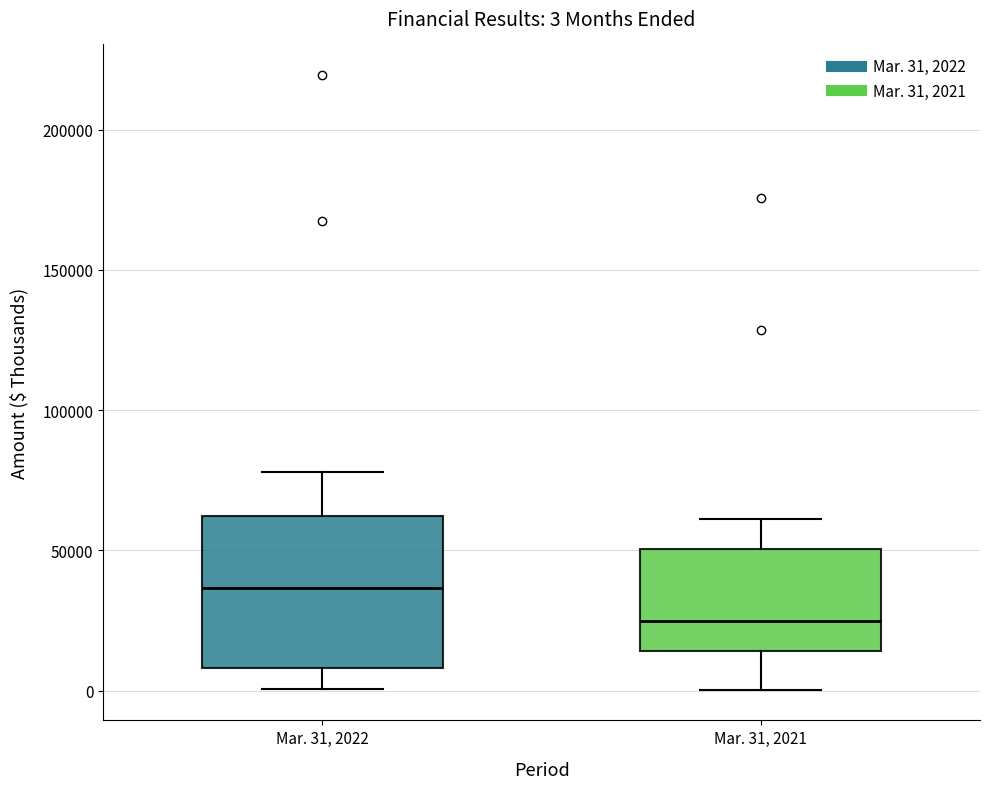

Which box is the tallest, from its lower edge to its upper edge?

Mar. 31, 2022